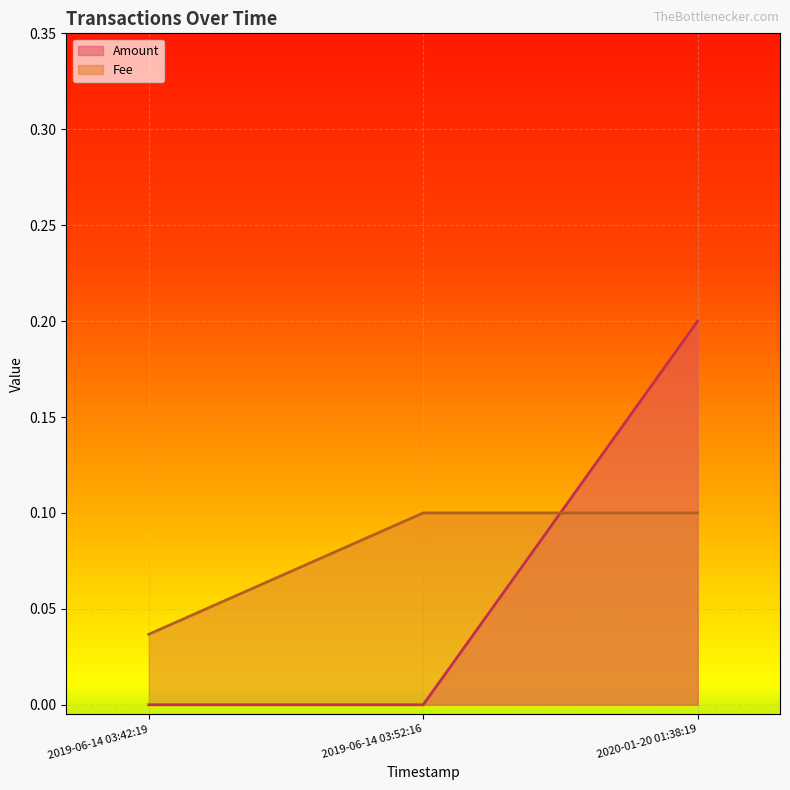

How many lines are shown in the chart?

2